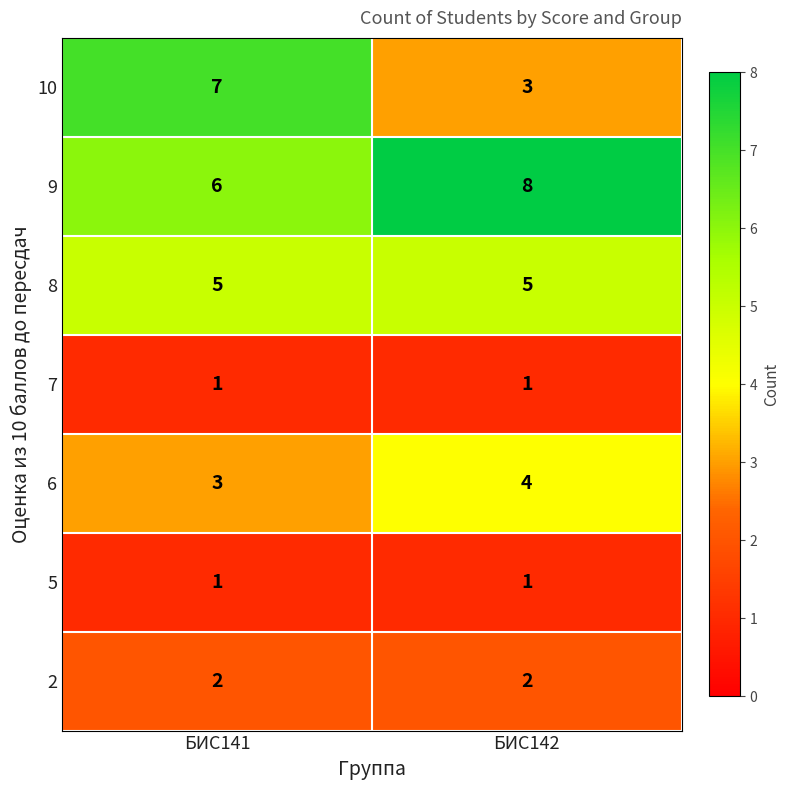

What is the average value of the 9 series?

7